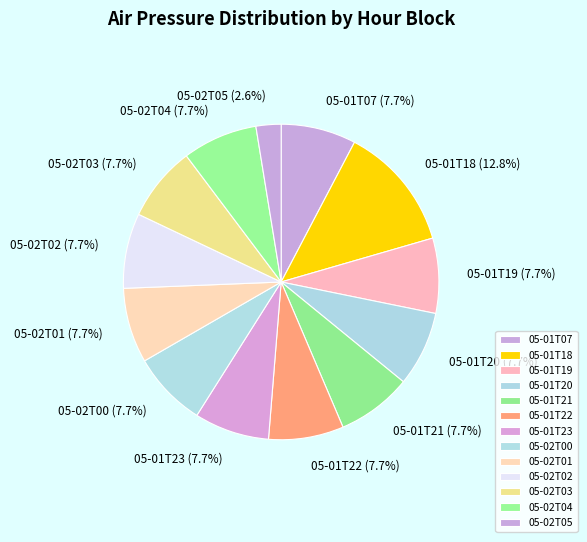

Is there any slice that represents more than half of the pie?

No